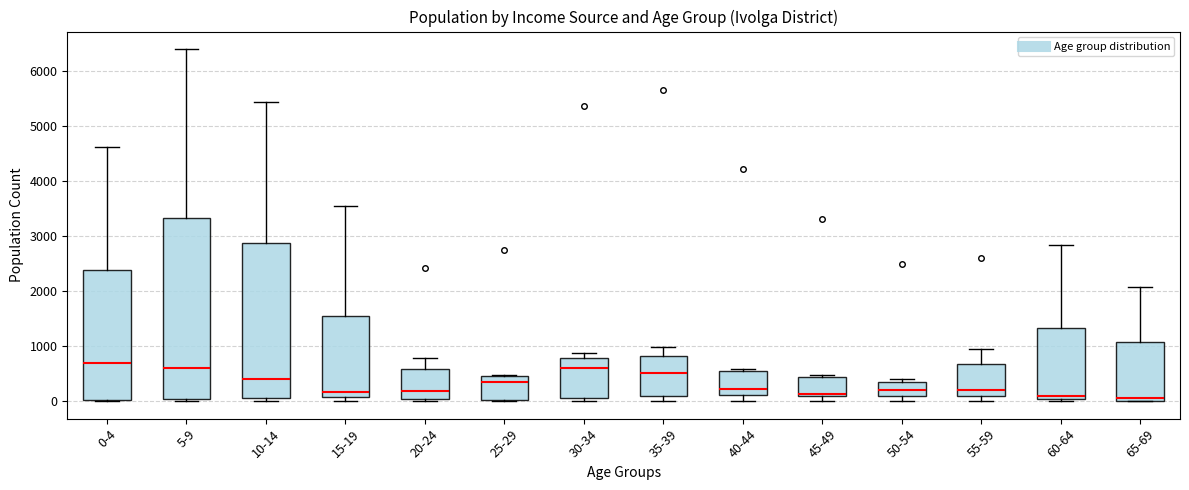

Which box is the tallest, from its lower edge to its upper edge?

5-9